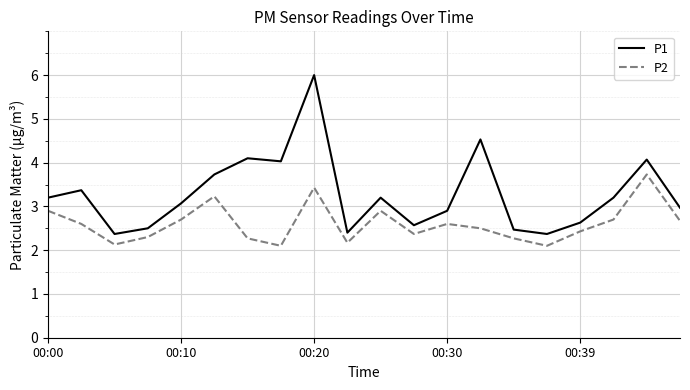

What is the minimum value shown in the chart?

2.1